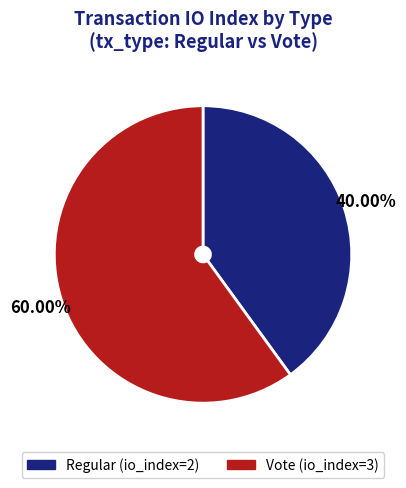

Which slice is the largest?

Vote